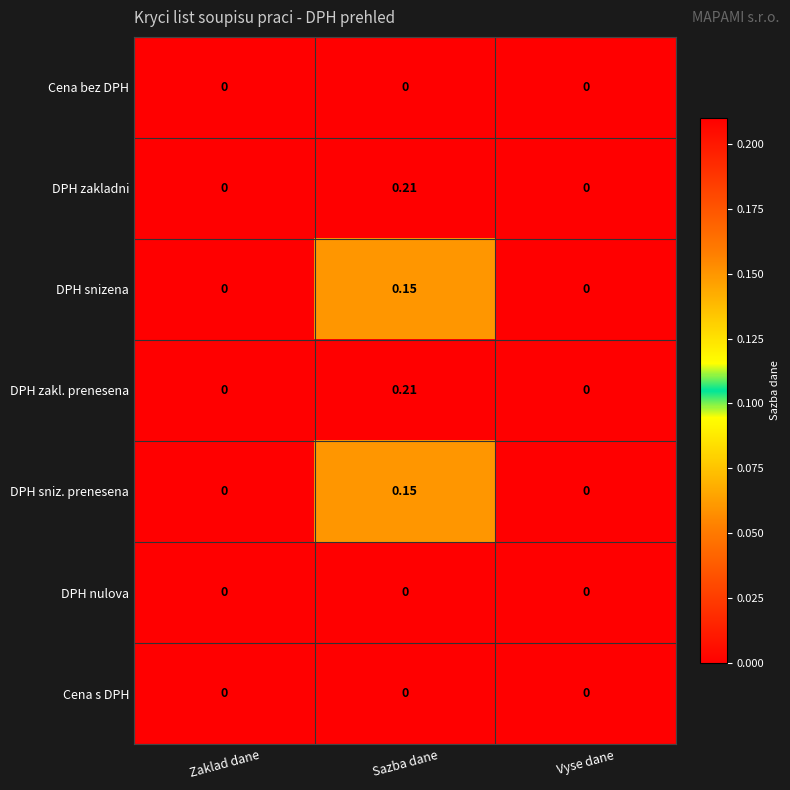

Which category has the highest value in the DPH zakl. prenesena series?

Sazba dane